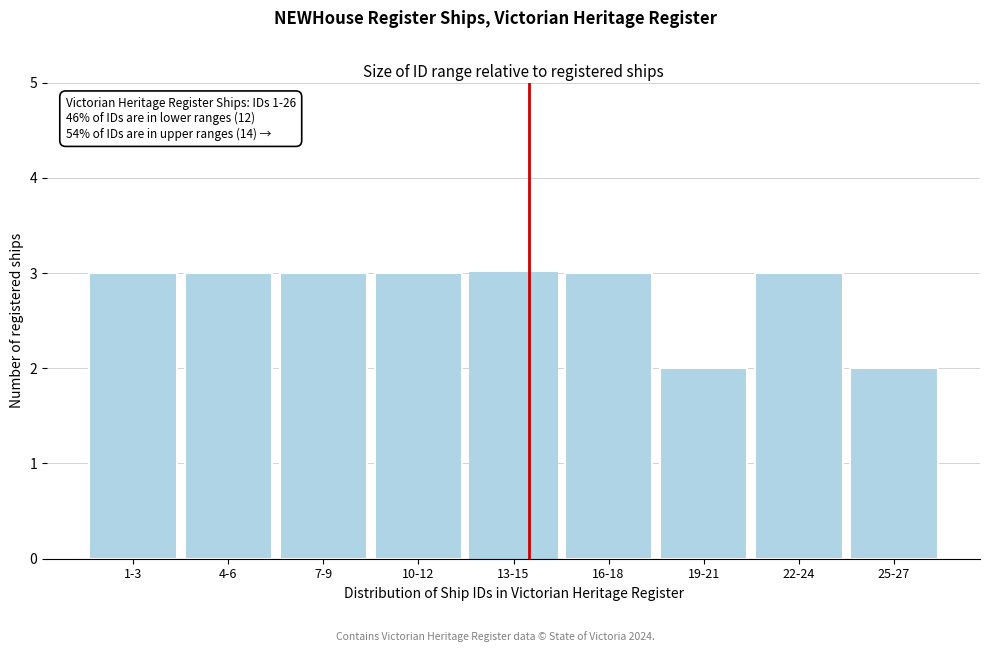

Reading left to right, list all the values displayed in this chart.

3	3	3	3	3	3	2	3	2